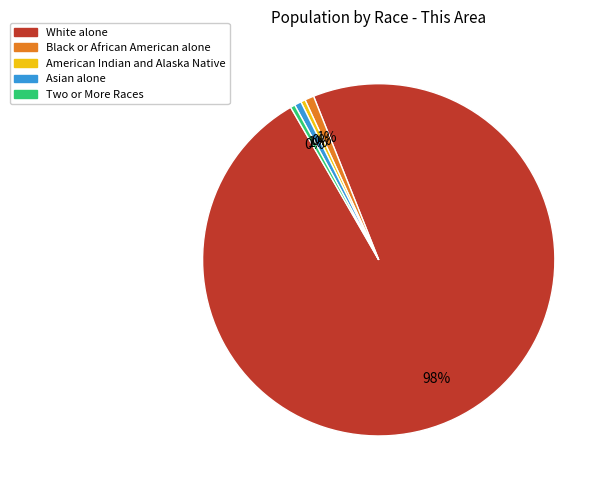

Is there any slice that represents more than half of the pie?

Yes